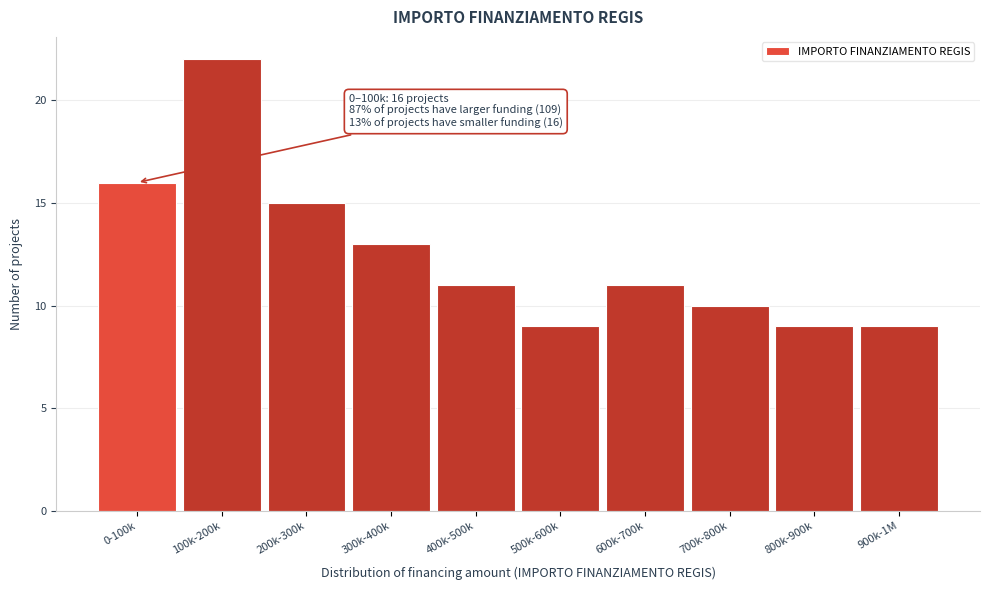

Reading right to left, extract all data points from this chart.

9	9	10	11	9	11	13	15	22	16